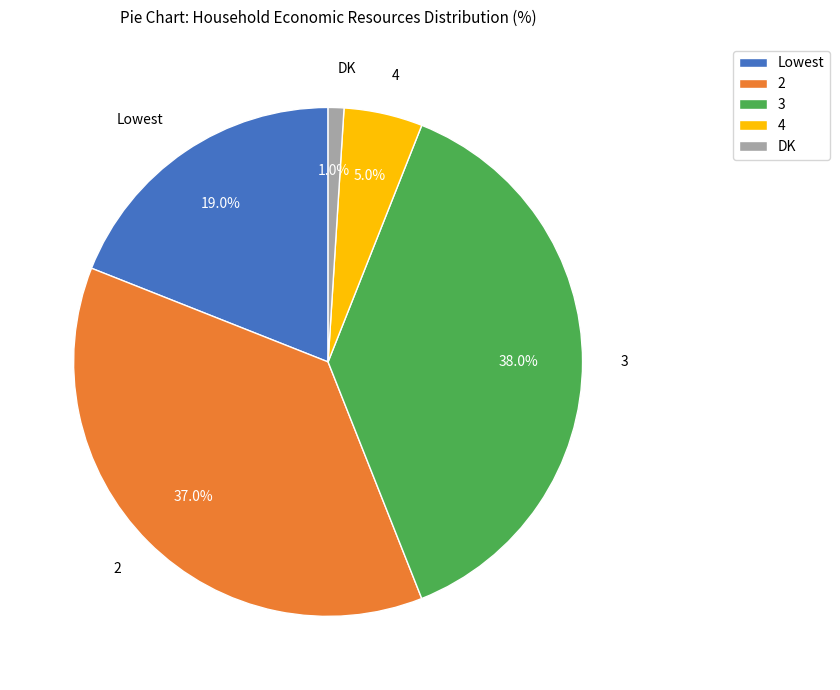

To the nearest percent, what is the difference between the largest and smallest slice percentages?

37%